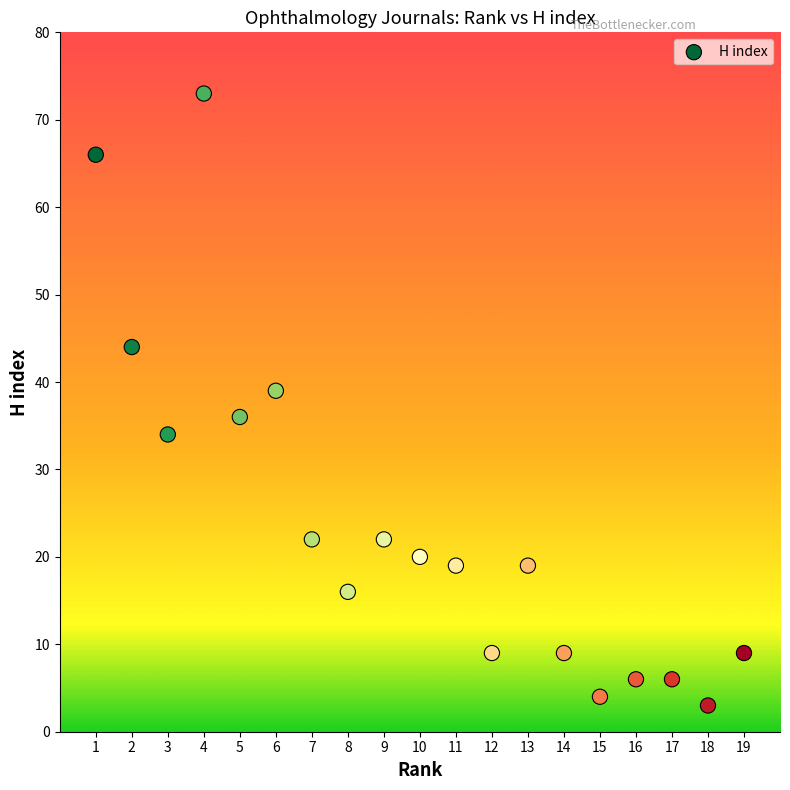

What is the range of X values (max minus min)?

18